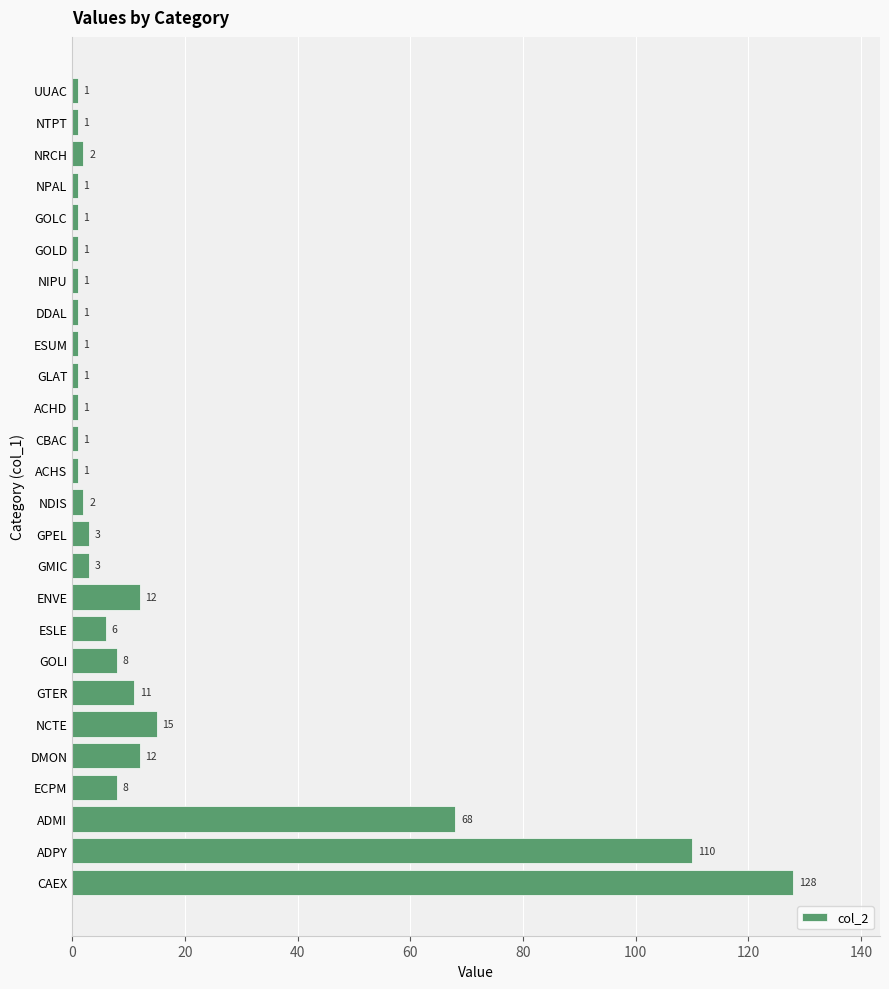

Reading bottom to top, extract all data points from this chart.

128	110	68	8	12	15	11	8	6	12	3	3	2	1	1	1	1	1	1	1	1	1	1	2	1	1